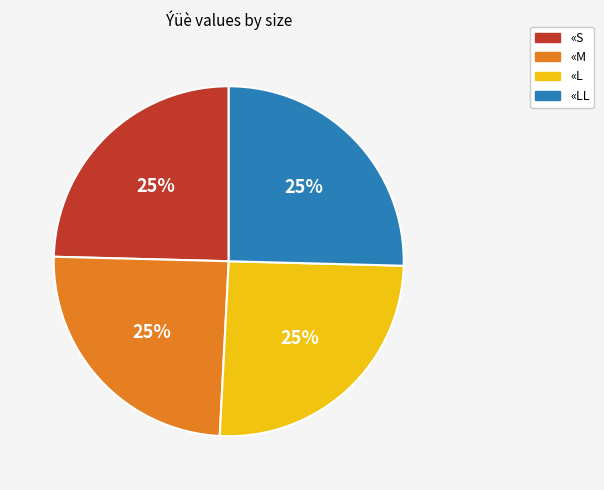

To the nearest percent, what portion does «L represent?

25%